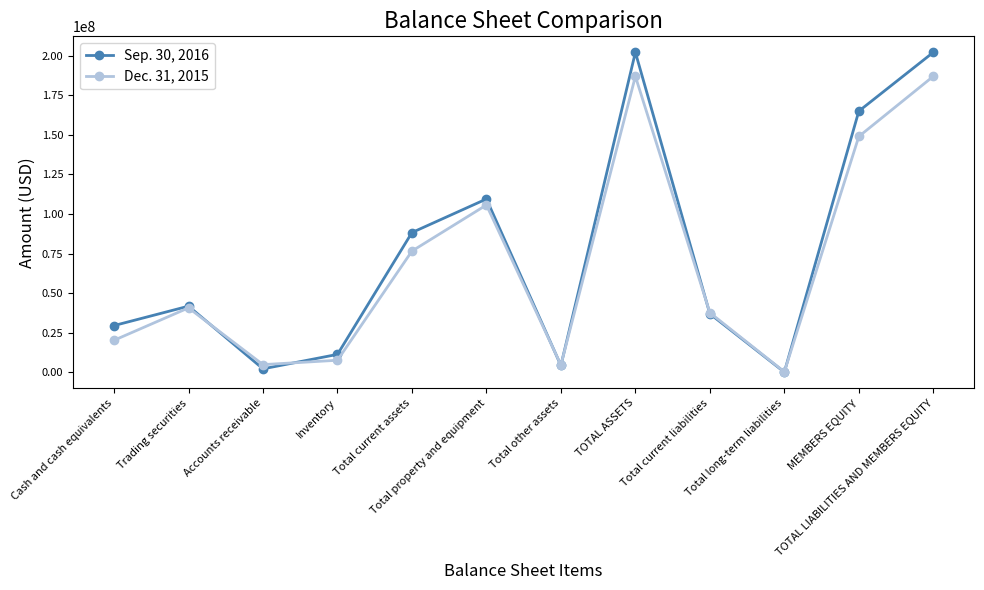

What position from the left is Trading securities?

2